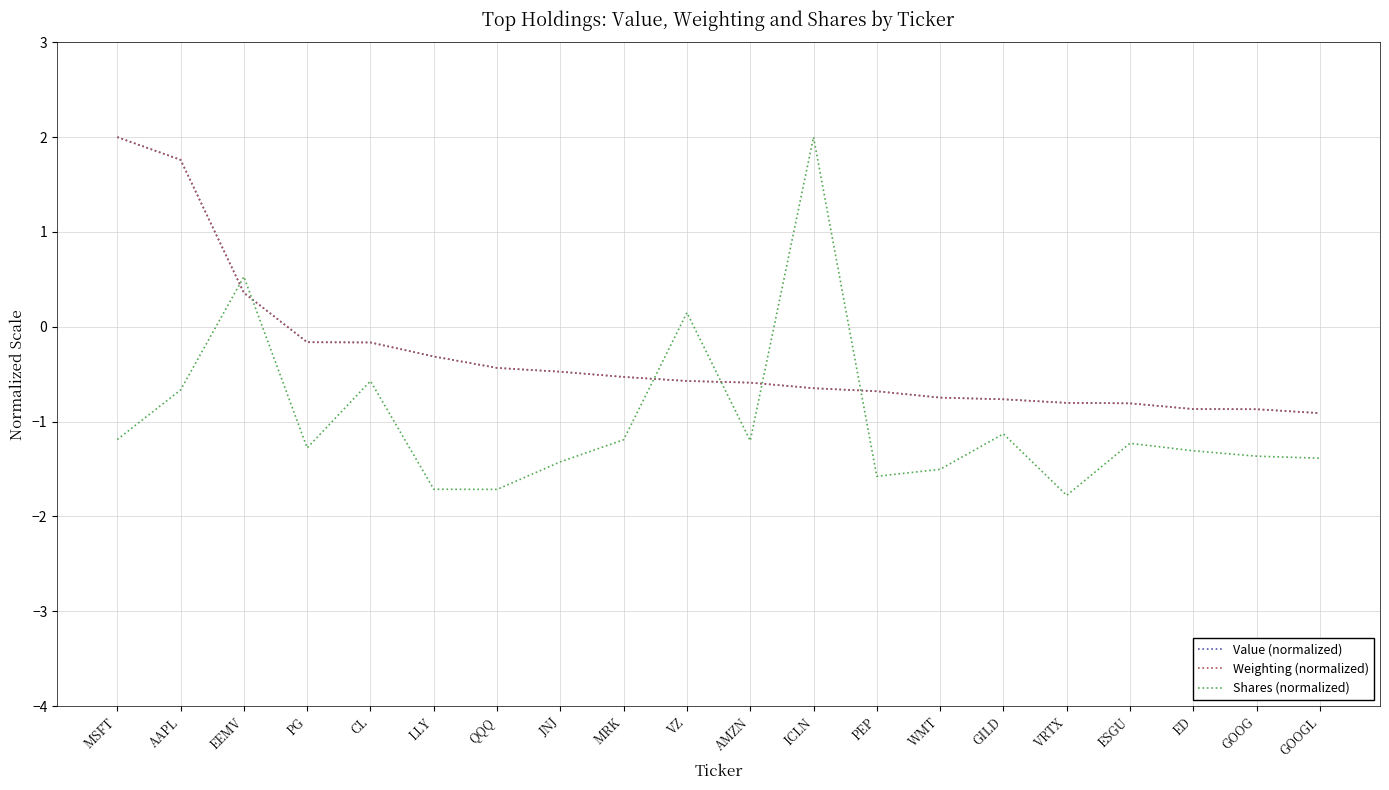

Read the Shares (normalized) value at ICLN.

2.0